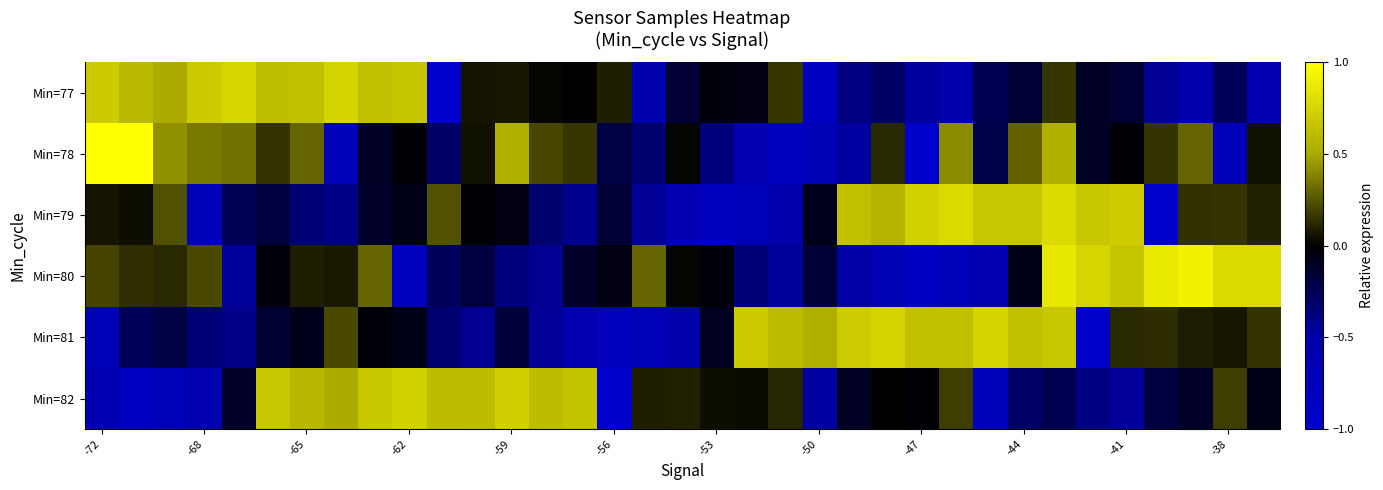

List the series in order of their peak value, highest first.

Min=78, Min=80, Min=79, Min=77, Min=81, Min=82